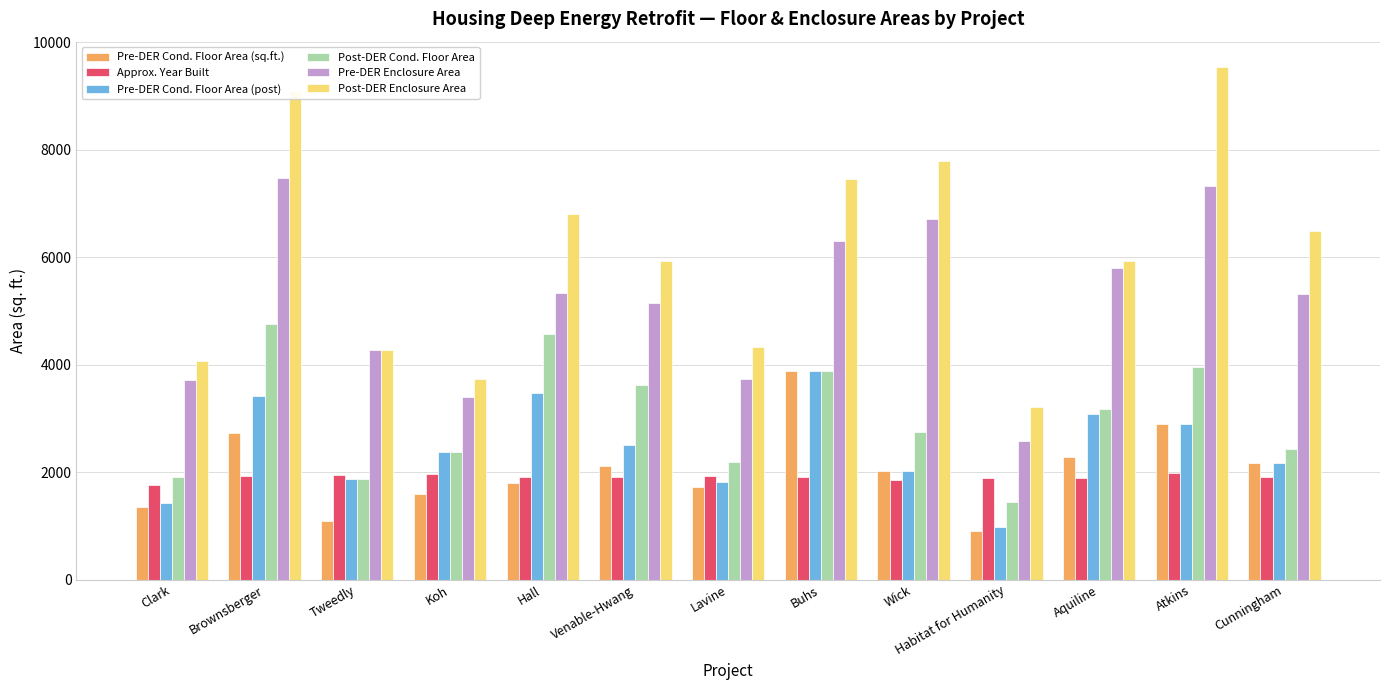

Which series has the largest total across all categories?

Post-DER Enclosure Area